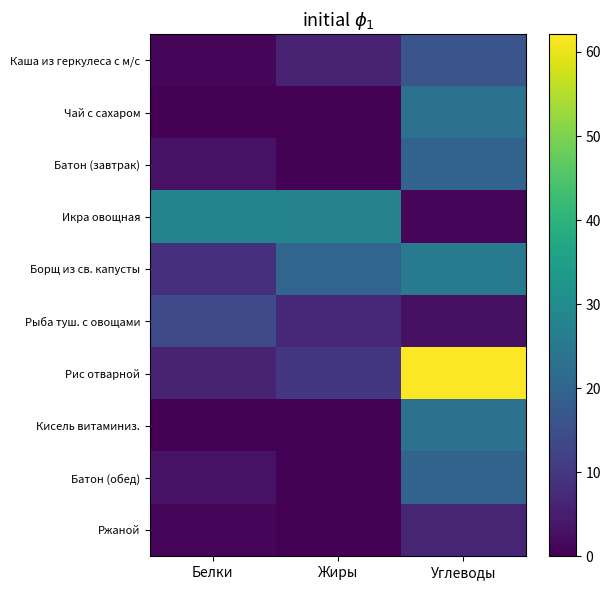

At how many categories does at least one series exceed 24?

3